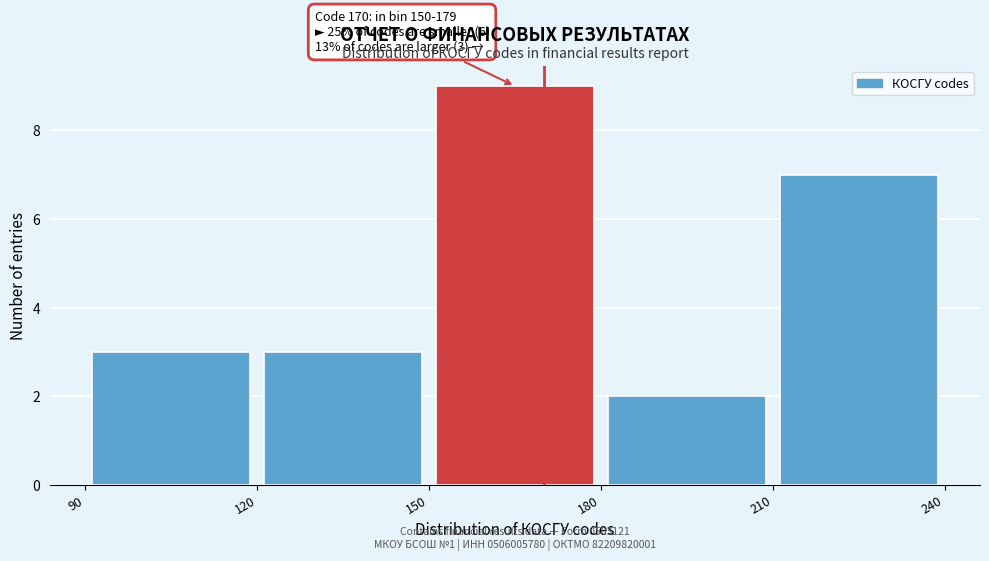

Over which range of the x-axis is the bar tallest?

150 to 180